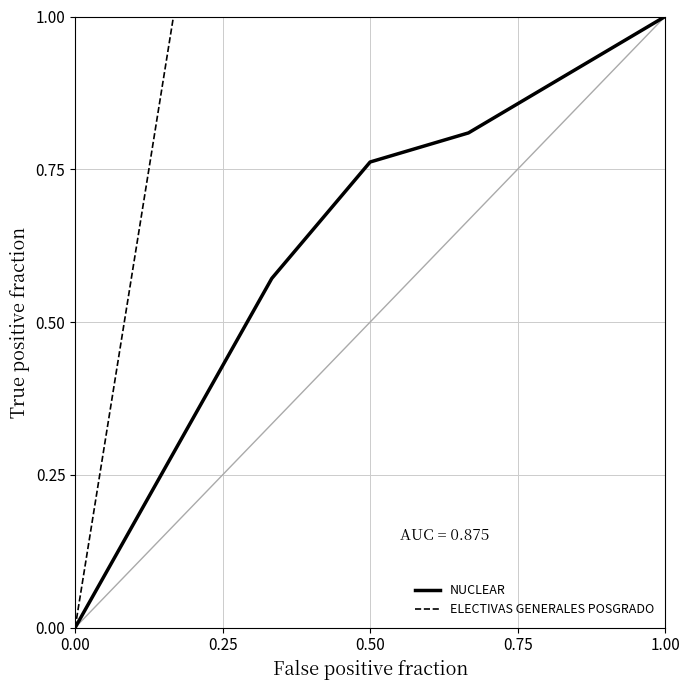

List the series in order of their overall mean, highest first.

ELECTIVAS GENERALES POSGRADO, NUCLEAR